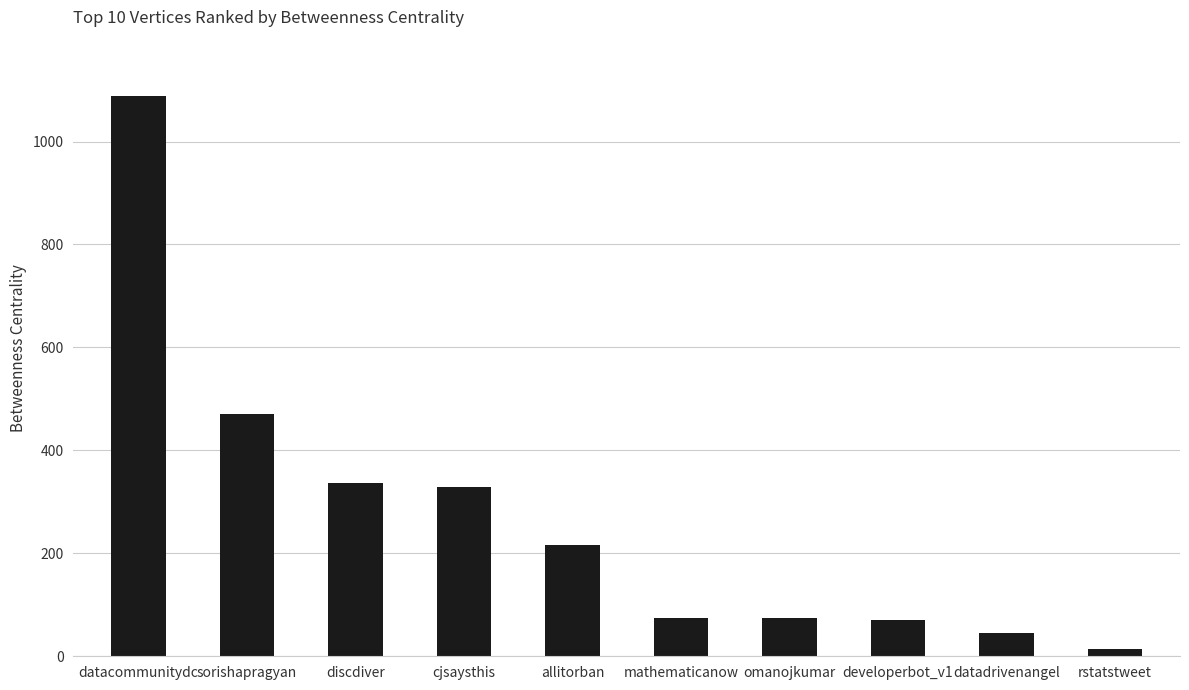

Approximately how many times larger is the value at sorishapragyan compared to mathematicanow?

6.3